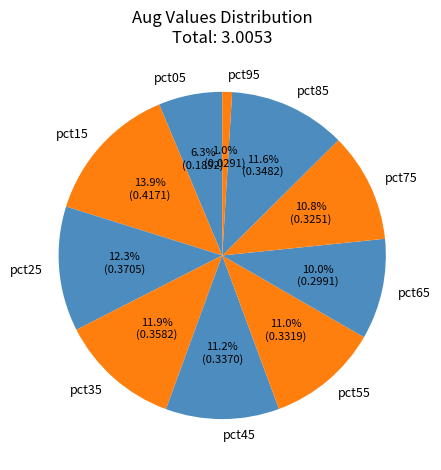

Which category has the biggest portion of the pie?

pct15